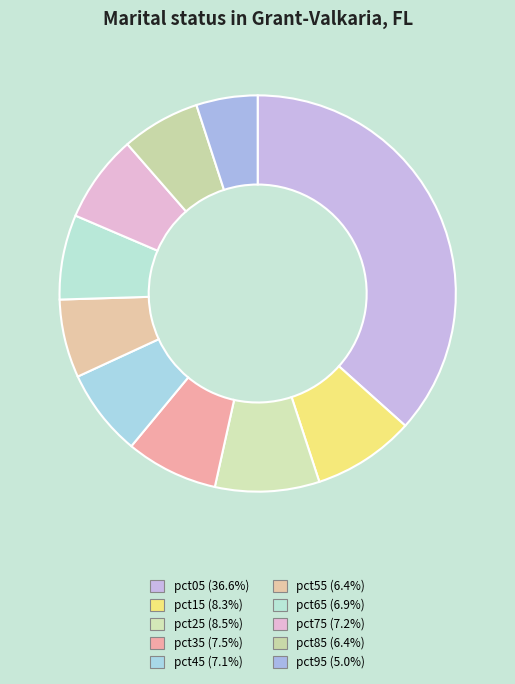

Which has a higher value, pct05 or pct45?

pct05